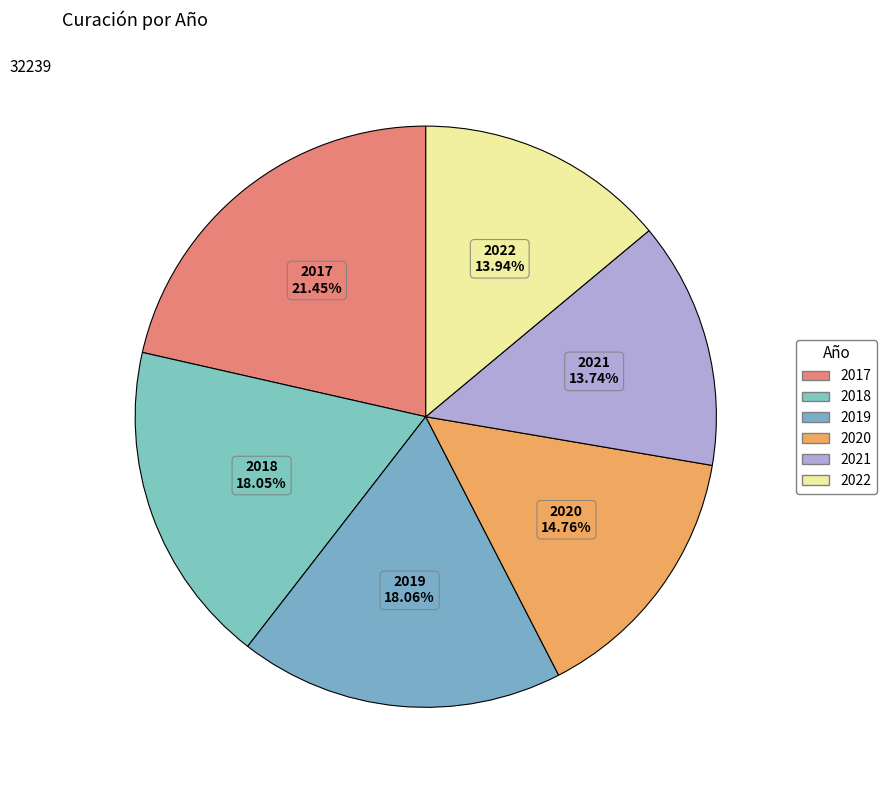

Is there a majority slice in this chart?

No